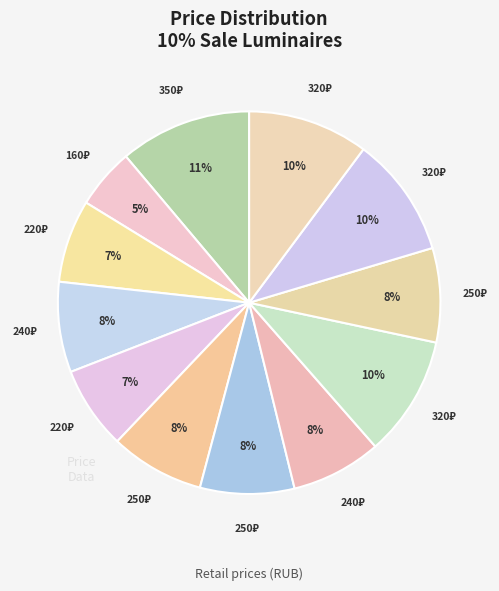

How many slices are in this pie chart?

12